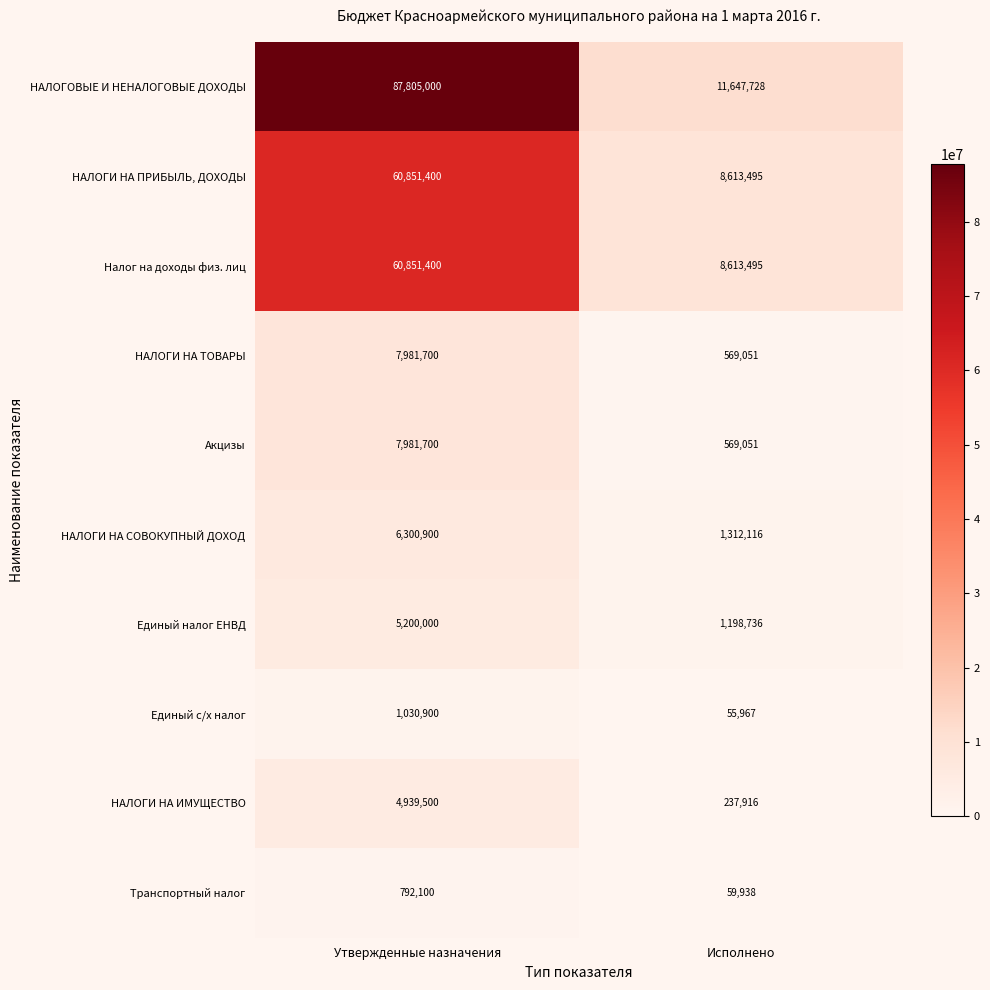

What is the smallest value displayed?

55967